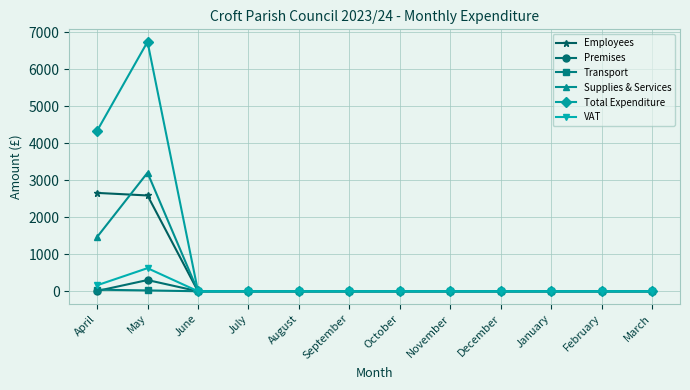

Count the number of data series in this chart.

6